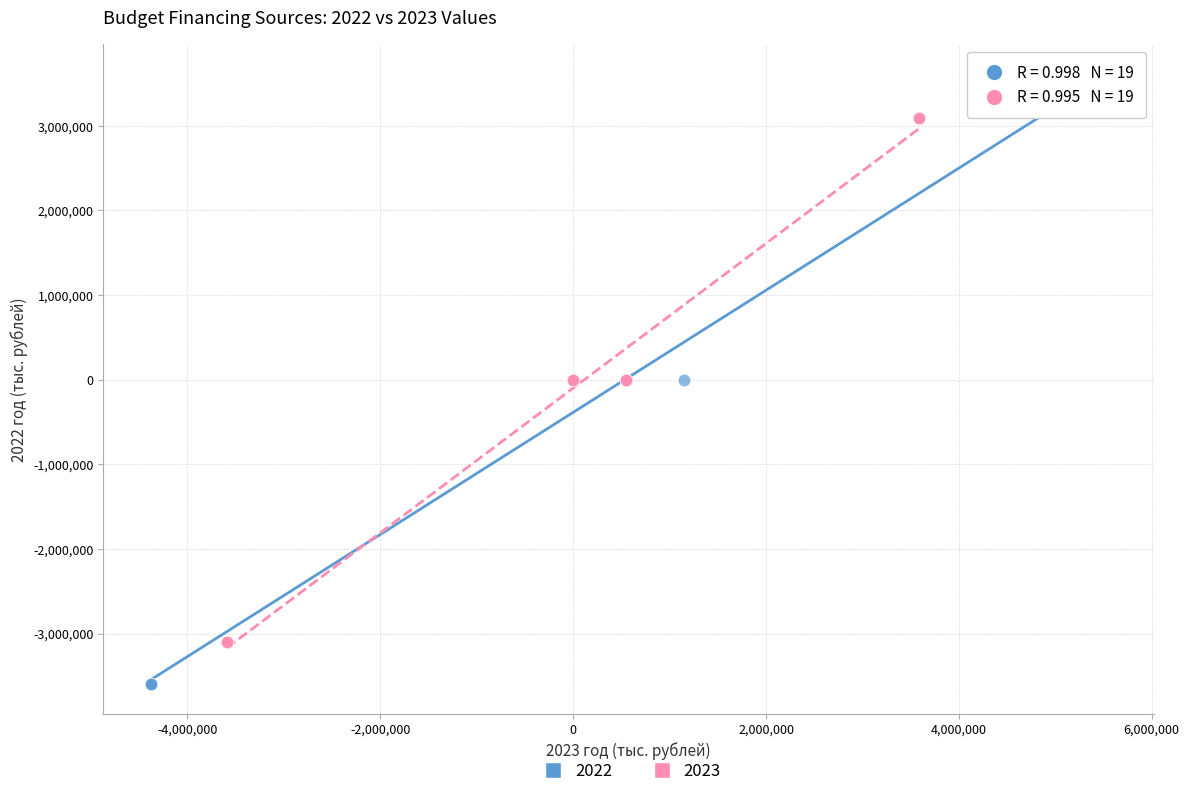

What are all the series names shown in the legend?

2022, 2023